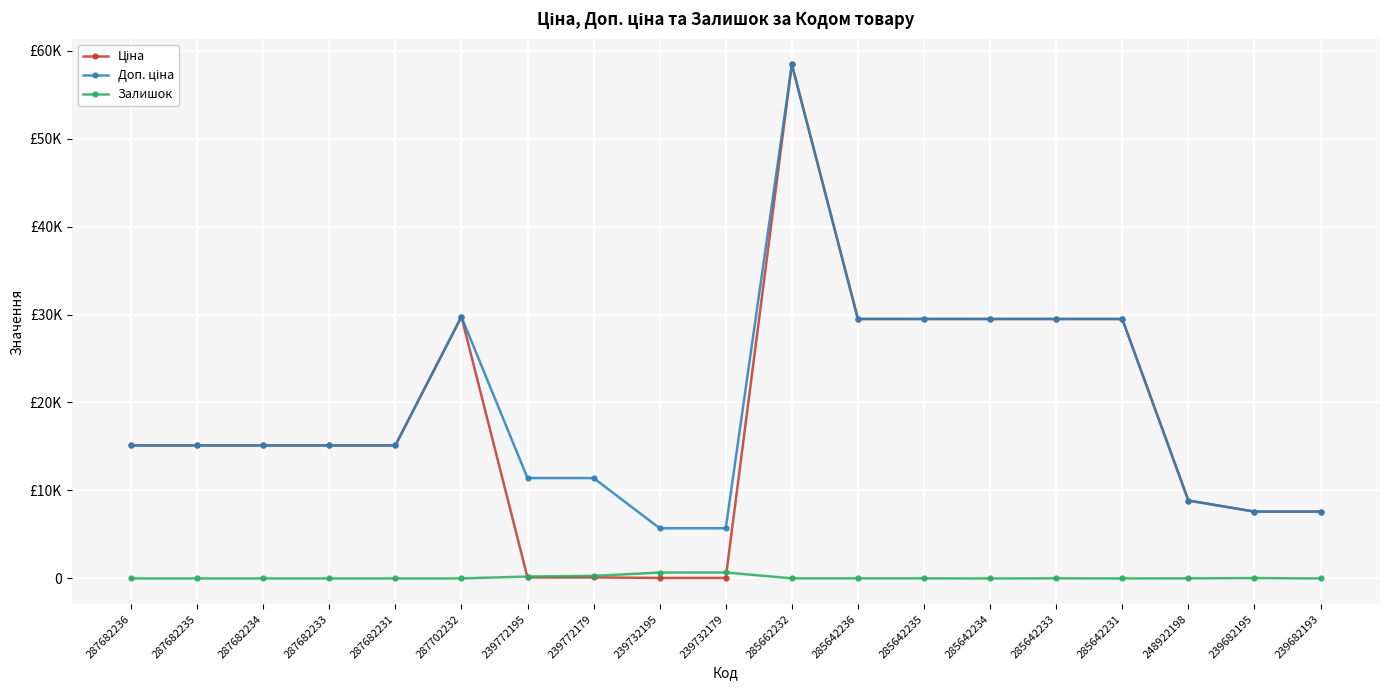

What are all the series names shown in the legend?

Ціна, Доп. ціна, Залишок